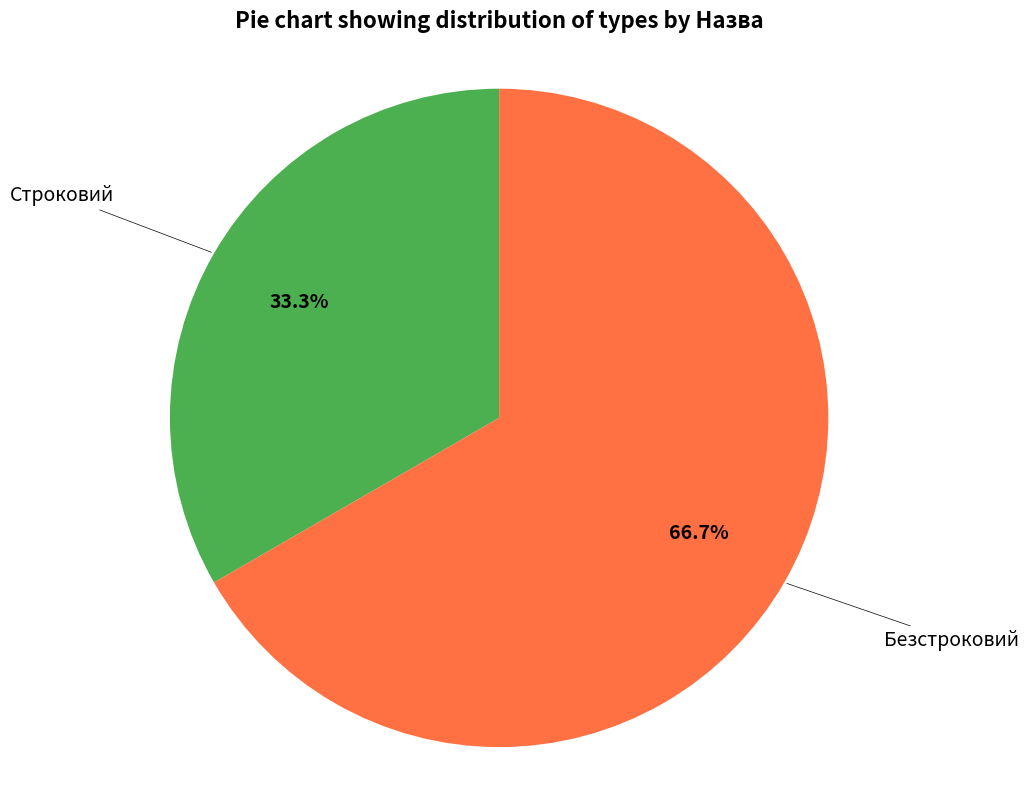

Is there a majority slice in this chart?

Yes